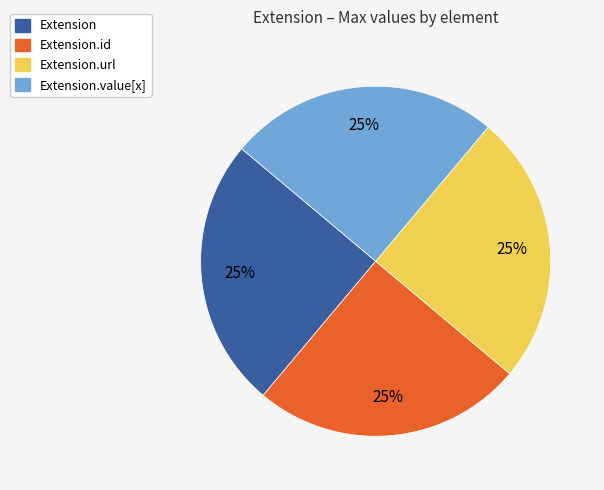

True or false: Extension accounts for 13% of the total.

False